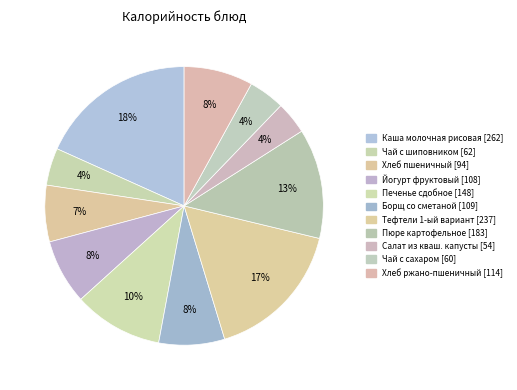

How many segments does this pie chart have?

11